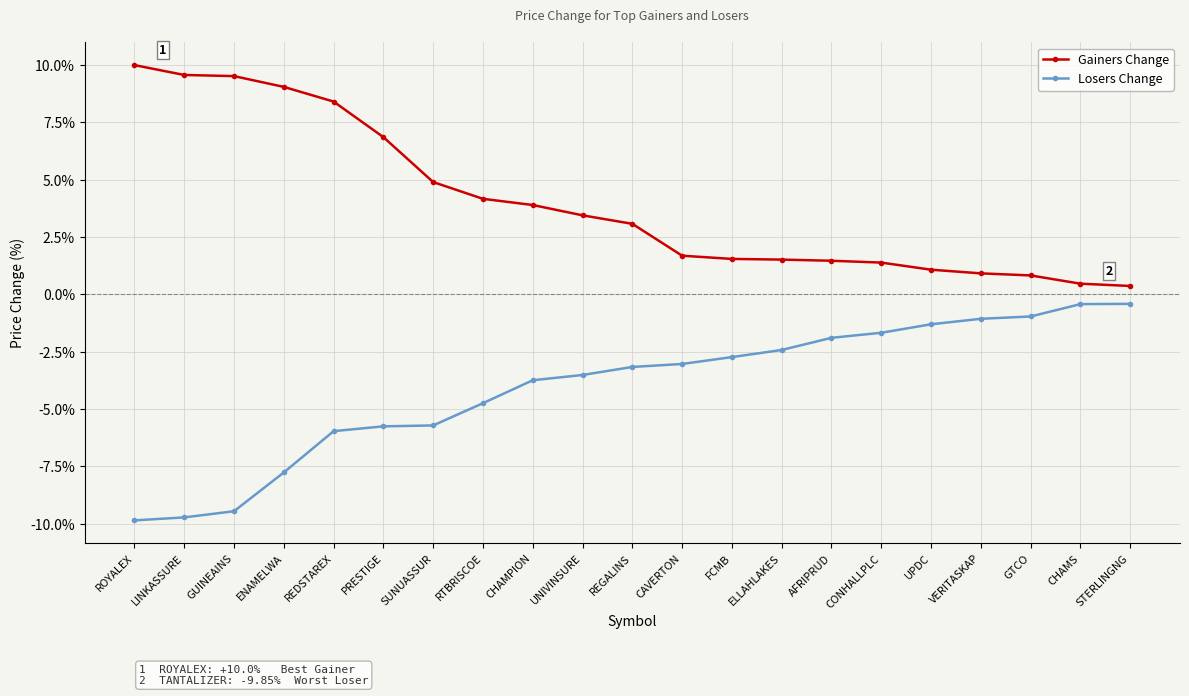

Reading left to right, list all the values displayed in this chart.

Gainers Change: ROYALEX=0.1	LINKASSURE=0.1	GUINEAINS=0.1	ENAMELWA=0.1	REDSTAREX=0.1	PRESTIGE=0.1	SUNUASSUR=0.0	RTBRISCOE=0.0	CHAMPION=0.0	UNIVINSURE=0.0	REGALINS=0.0	CAVERTON=0.0	FCMB=0.0	ELLAHLAKES=0.0	AFRIPRUD=0.0	CONHALLPLC=0.0	UPDC=0.0	VERITASKAP=0.0	GTCO=0.0	CHAMS=0.0	STERLINGNG=0.0
Losers Change: ROYALEX=-0.1	LINKASSURE=-0.1	GUINEAINS=-0.1	ENAMELWA=-0.1	REDSTAREX=-0.1	PRESTIGE=-0.1	SUNUASSUR=-0.1	RTBRISCOE=-0.0	CHAMPION=-0.0	UNIVINSURE=-0.0	REGALINS=-0.0	CAVERTON=-0.0	FCMB=-0.0	ELLAHLAKES=-0.0	AFRIPRUD=-0.0	CONHALLPLC=-0.0	UPDC=-0.0	VERITASKAP=-0.0	GTCO=-0.0	CHAMS=-0.0	STERLINGNG=-0.0